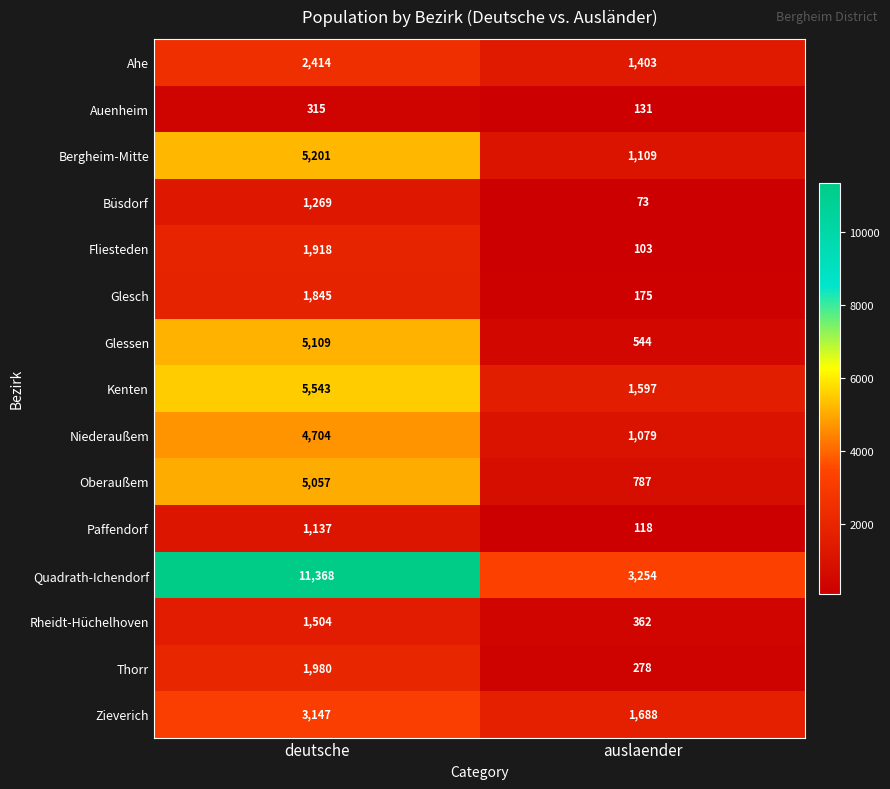

Reading left to right, transcribe all the data shown in this chart.

Ahe: deutsche=2414	auslaender=1403
Auenheim: deutsche=315	auslaender=131
Bergheim-Mitte: deutsche=5201	auslaender=1109
Büsdorf: deutsche=1269	auslaender=73
Fliesteden: deutsche=1918	auslaender=103
Glesch: deutsche=1845	auslaender=175
Glessen: deutsche=5109	auslaender=544
Kenten: deutsche=5543	auslaender=1597
Niederaußem: deutsche=4704	auslaender=1079
Oberaußem: deutsche=5057	auslaender=787
Paffendorf: deutsche=1137	auslaender=118
Quadrath-Ichendorf: deutsche=11368	auslaender=3254
Rheidt-Hüchelhoven: deutsche=1504	auslaender=362
Thorr: deutsche=1980	auslaender=278
Zieverich: deutsche=3147	auslaender=1688